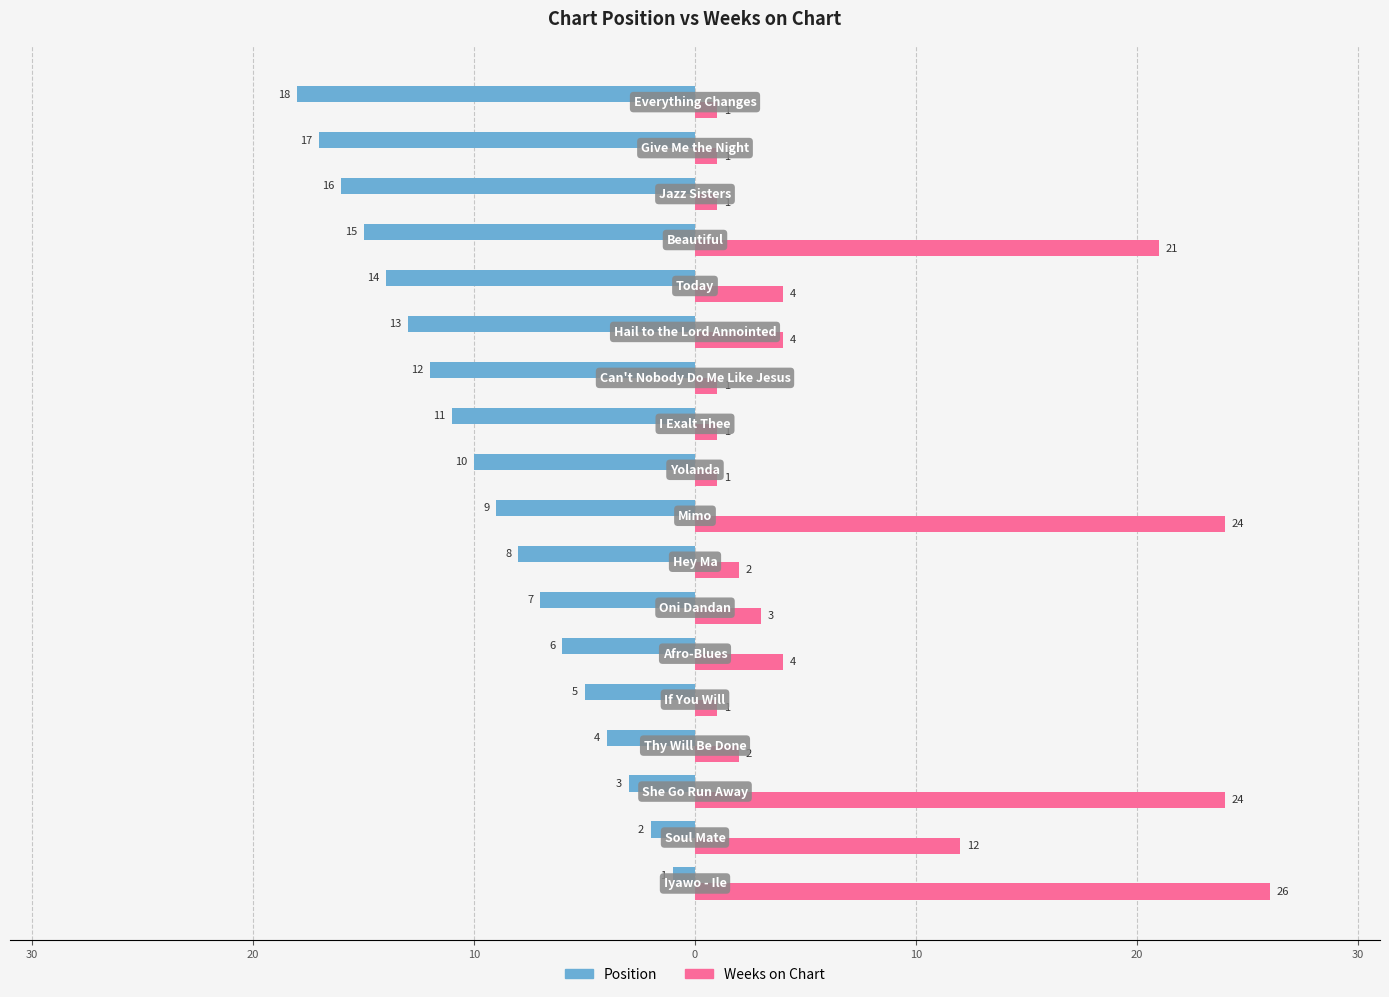

What is the average value of the Weeks on Chart series?

7